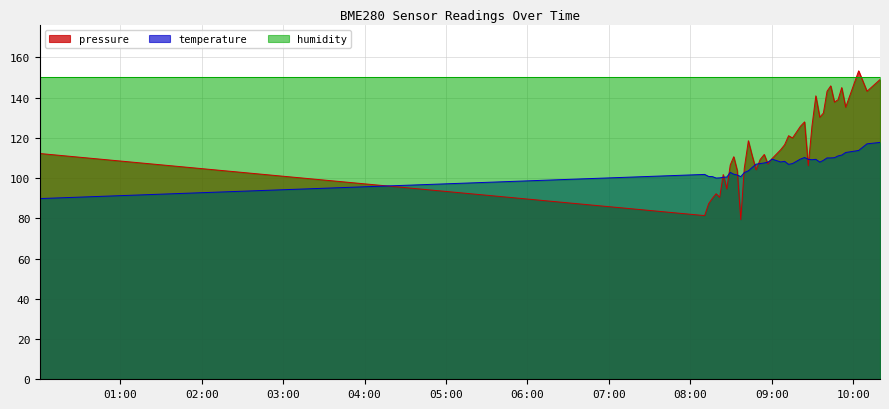

How many categories are shown in the chart?

40